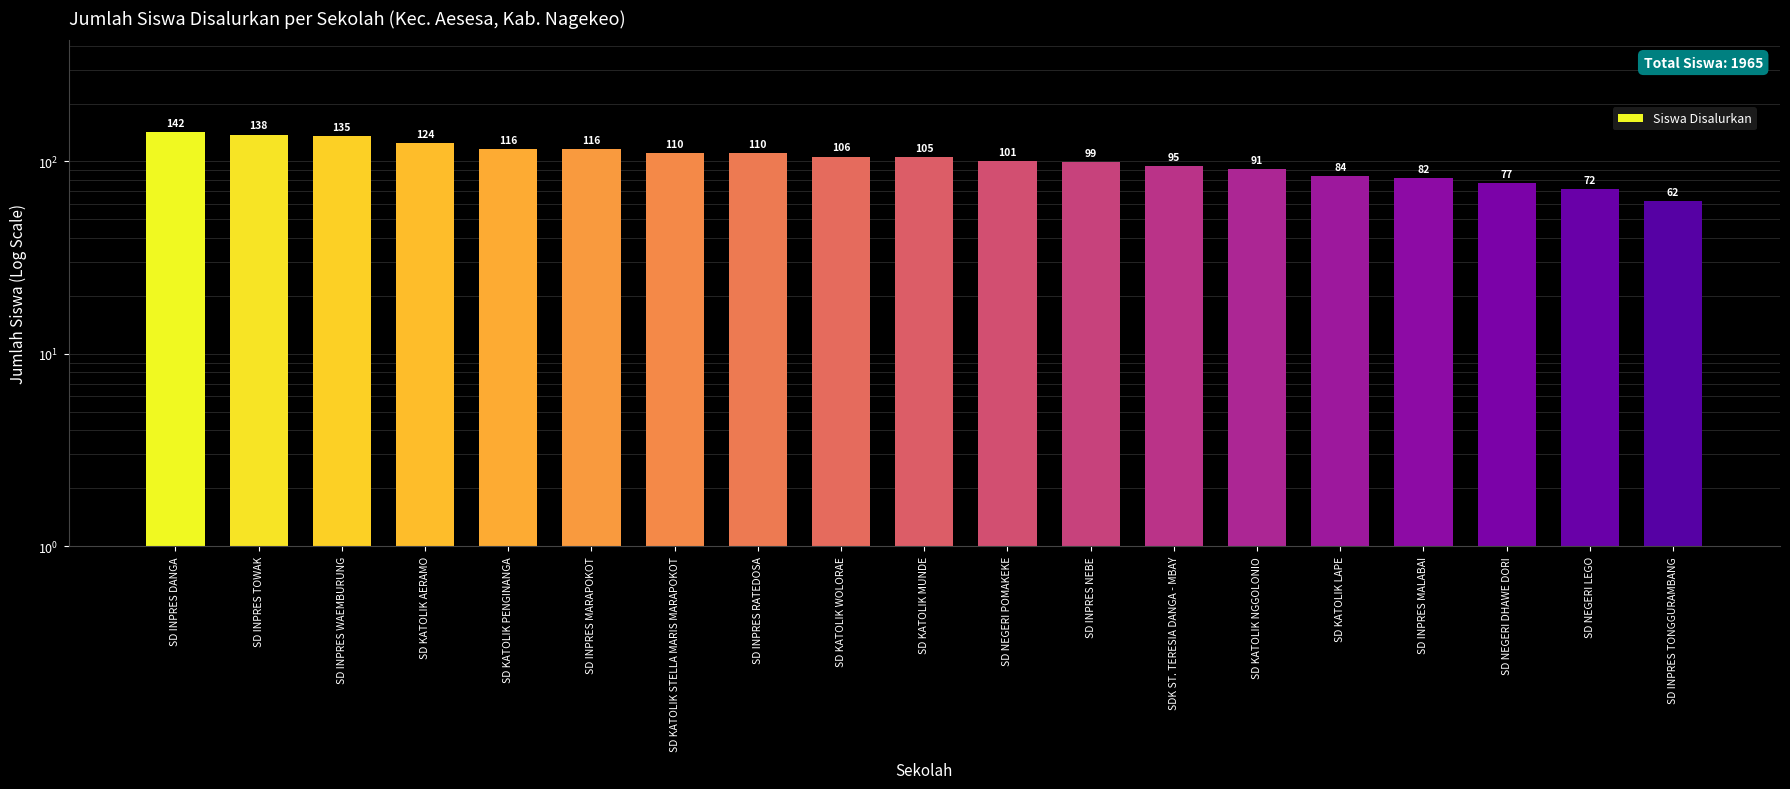

How many values exceed 105?

9